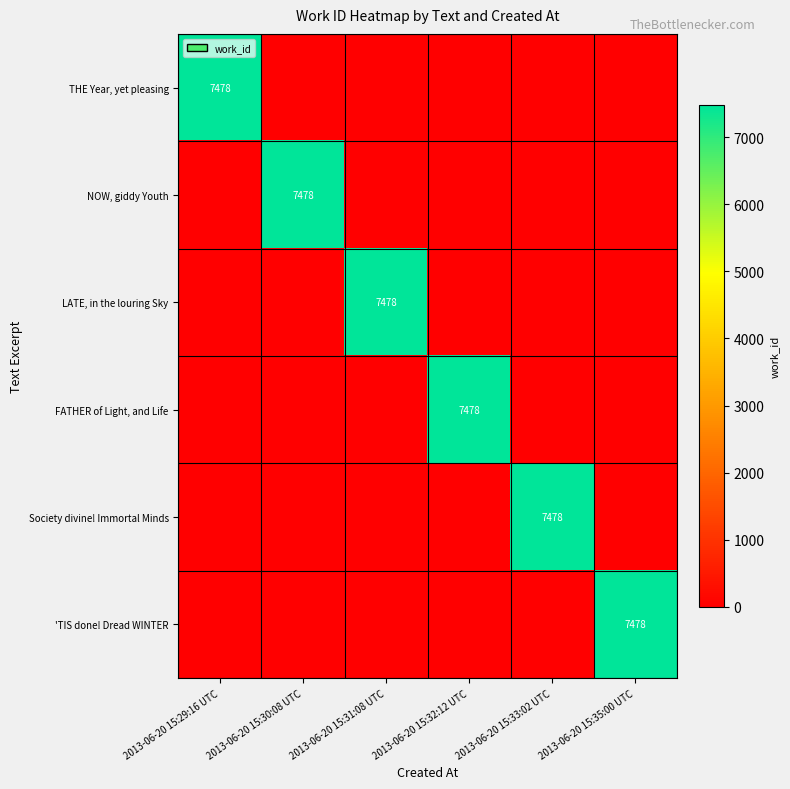

At which category does the chart reach its peak across all series?

2013-06-20 15:29:16 UTC